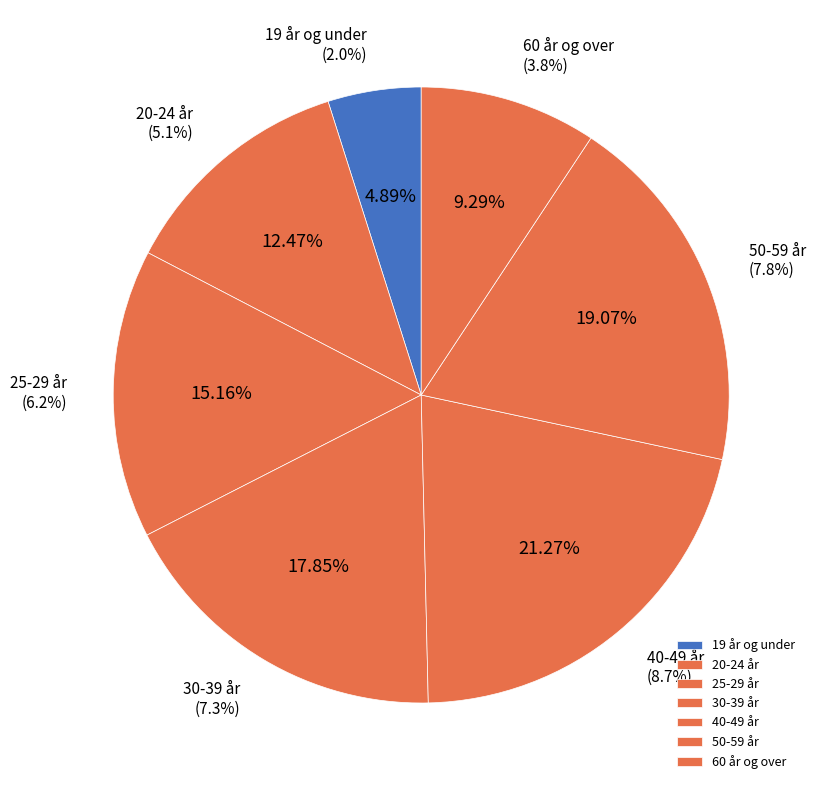

The 40-49 år slice represents 34% of the pie. True or false?

False